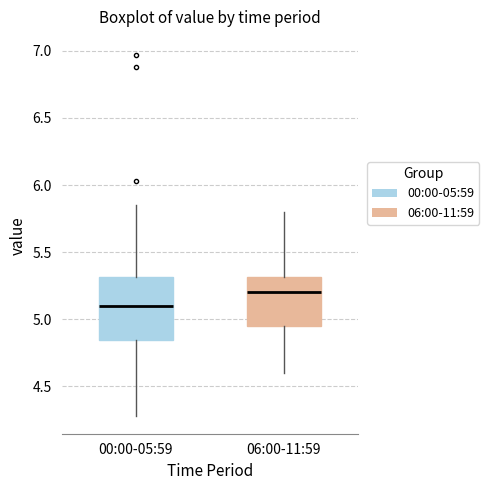

Which box has the highest median line?

06:00-11:59